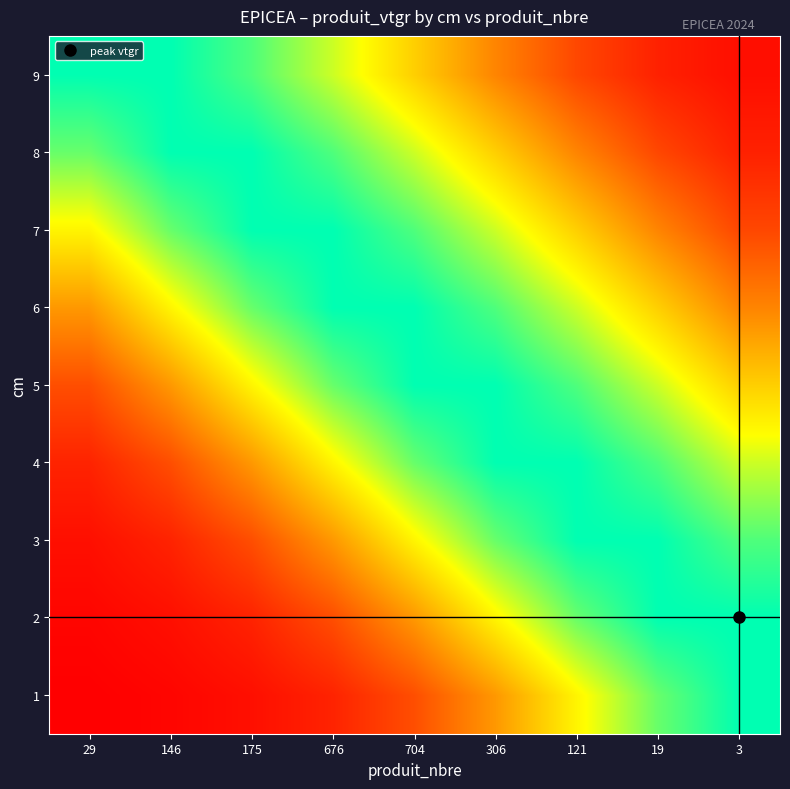

Which category has the highest value across all series?

3